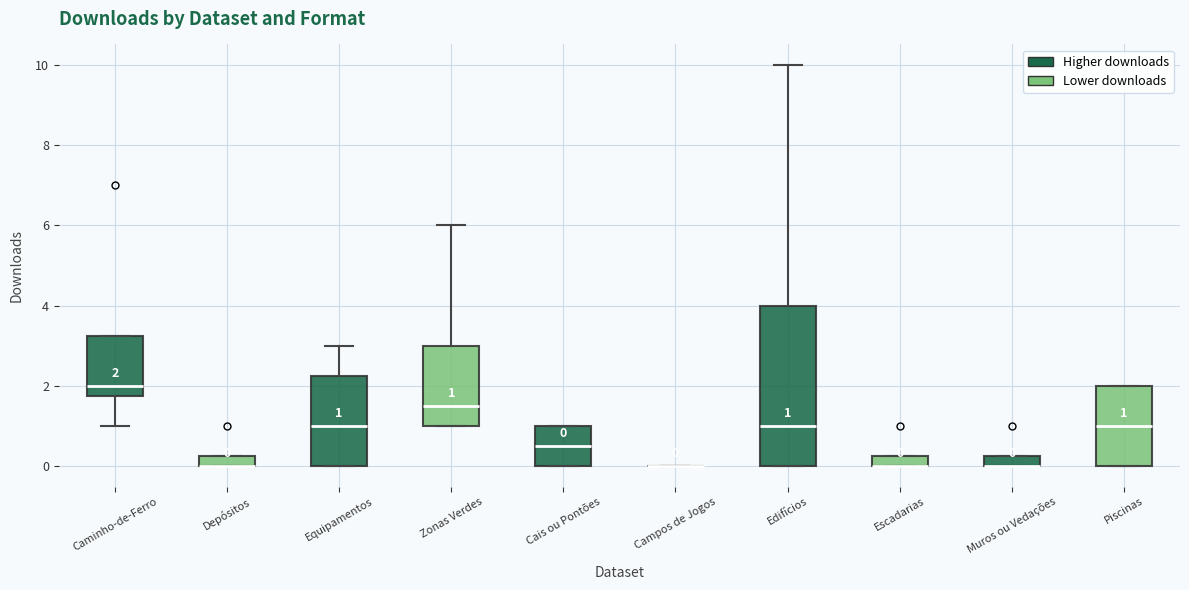

Comparing the boxes themselves (not the whiskers), which one is the tallest?

Edifícios